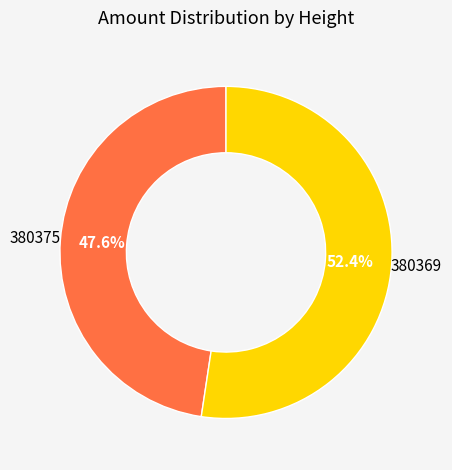

True or false: 380375 accounts for 62% of the total.

False